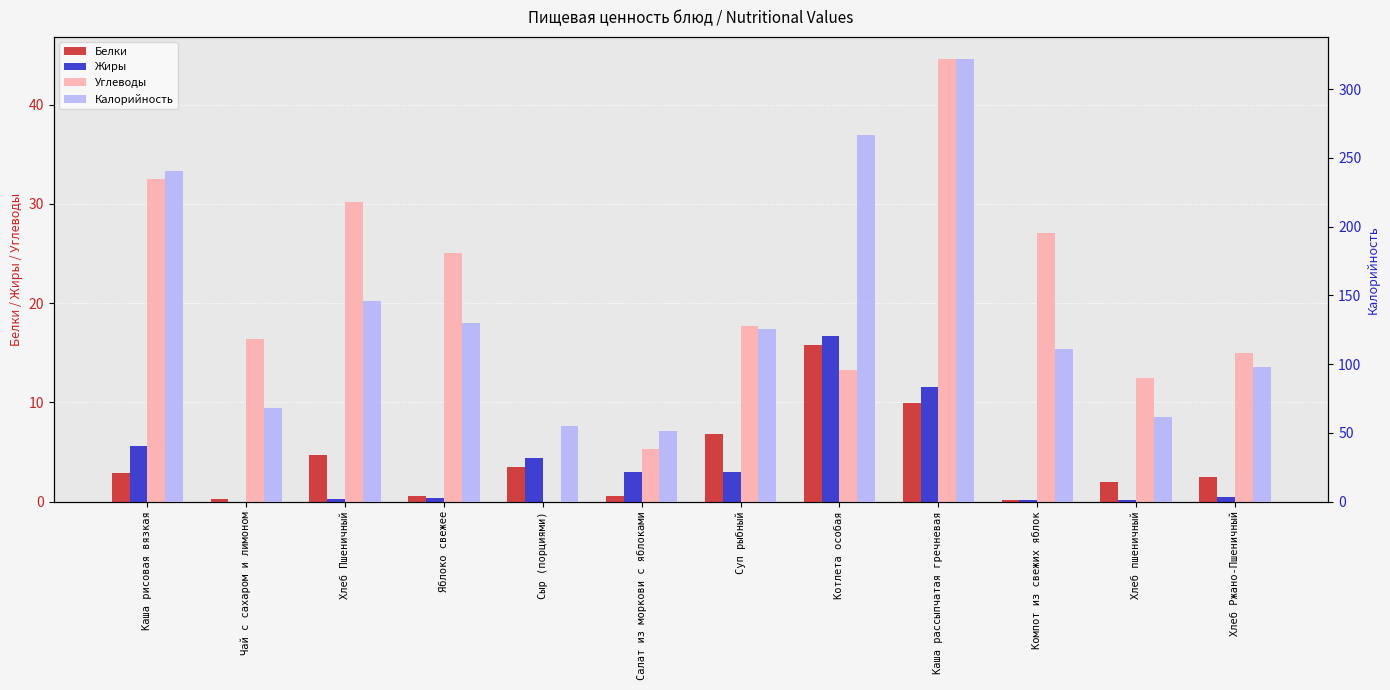

What are all the series names shown in the legend?

Белки, Жиры, Углеводы, Калорийность